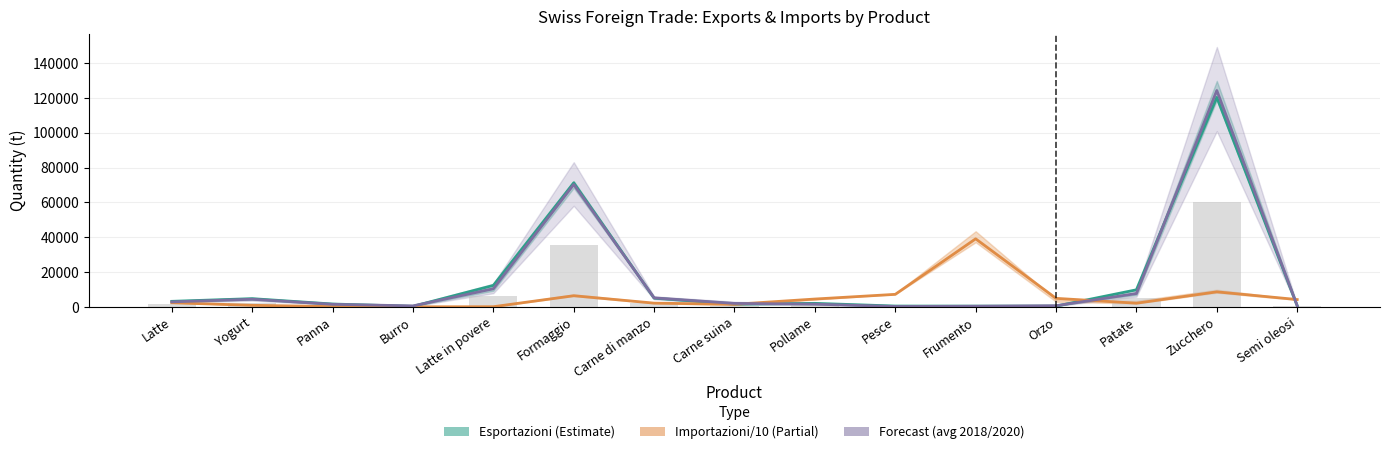

At Pesce, list the series in order from smallest to largest.

Forecast (avg 2018/2020), Esportazioni (Estimate), Importazioni/10 (Partial)